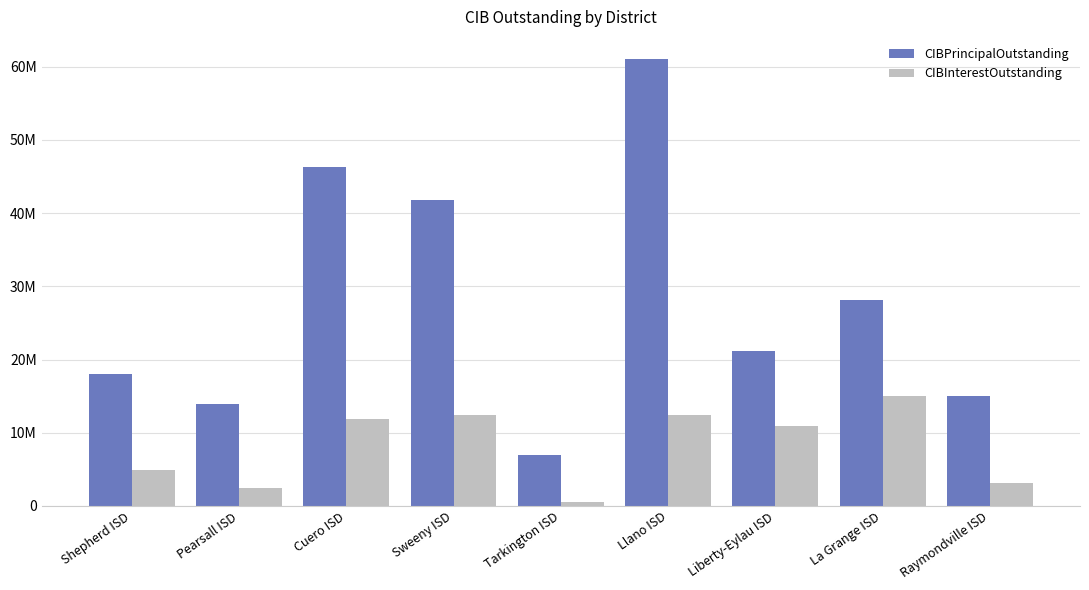

At which label does CIBInterestOutstanding reach its peak?

La Grange ISD